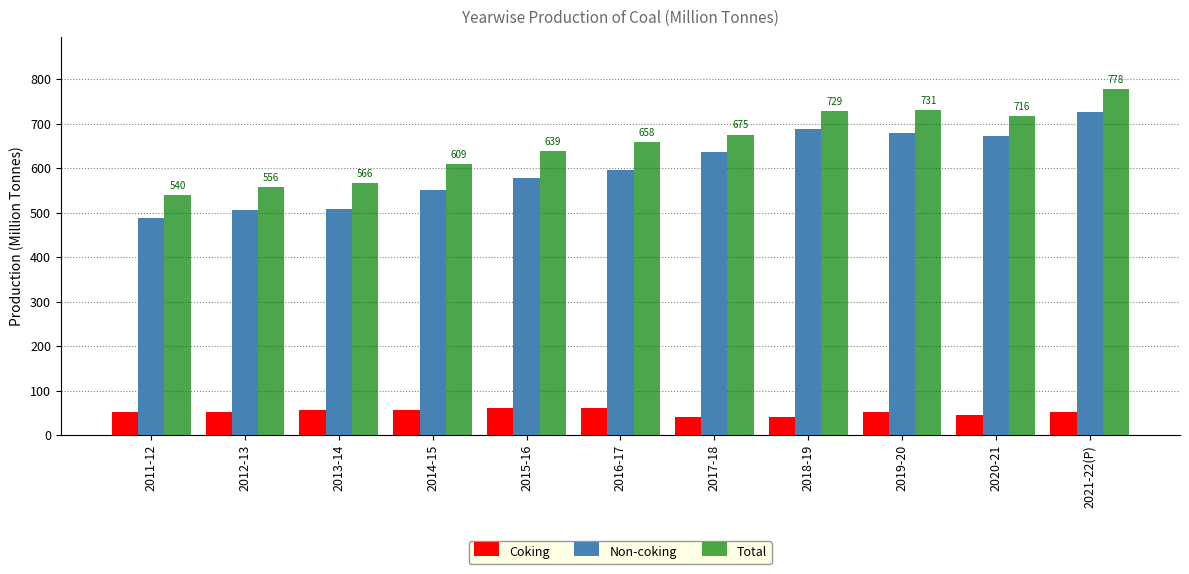

How many bars are there in each group?

3